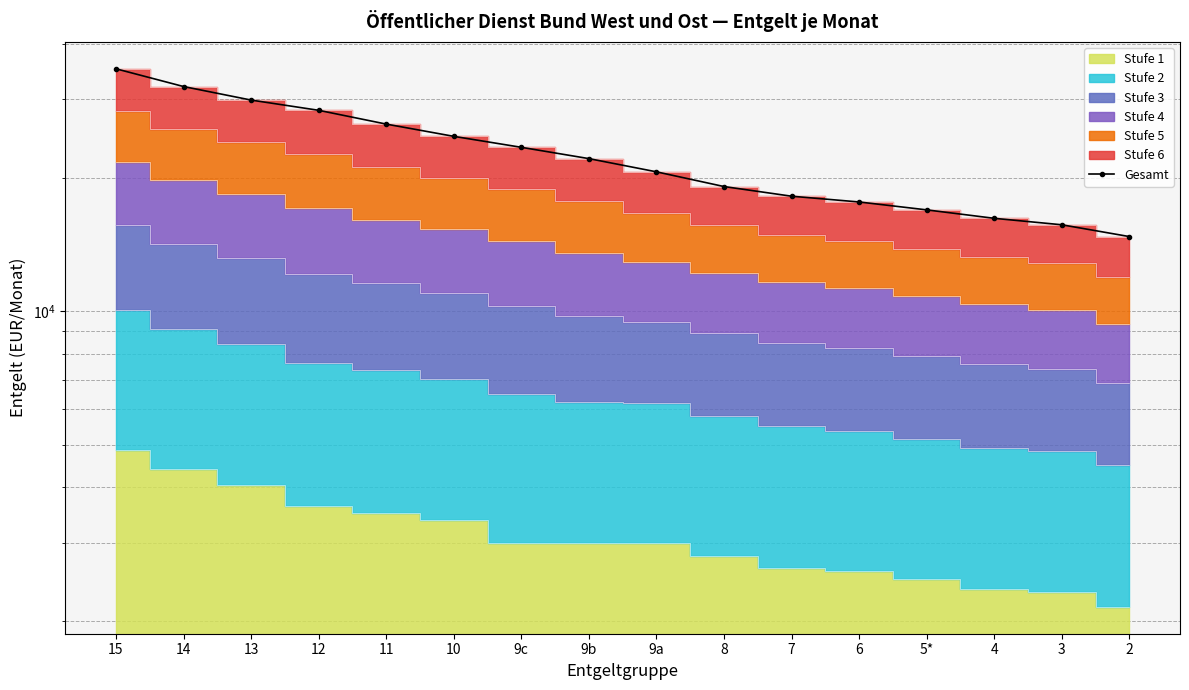

What is the value of the 9th point from the left?

20601.4